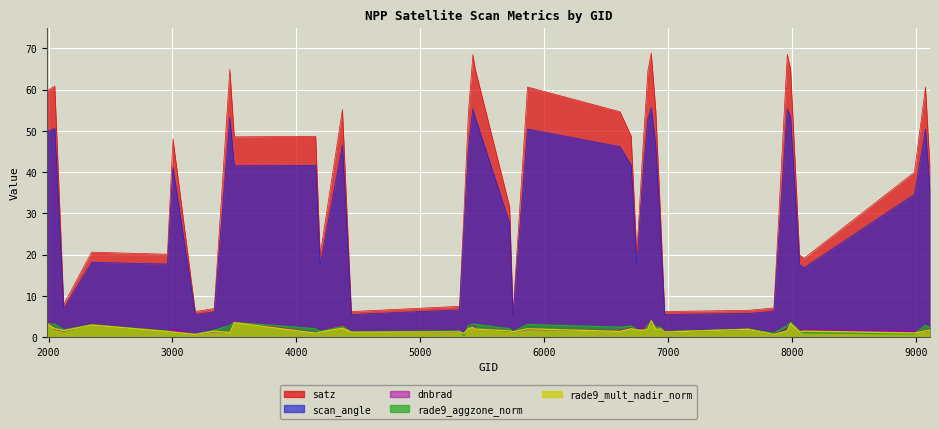

What is the sum of all satz values?

1524.1